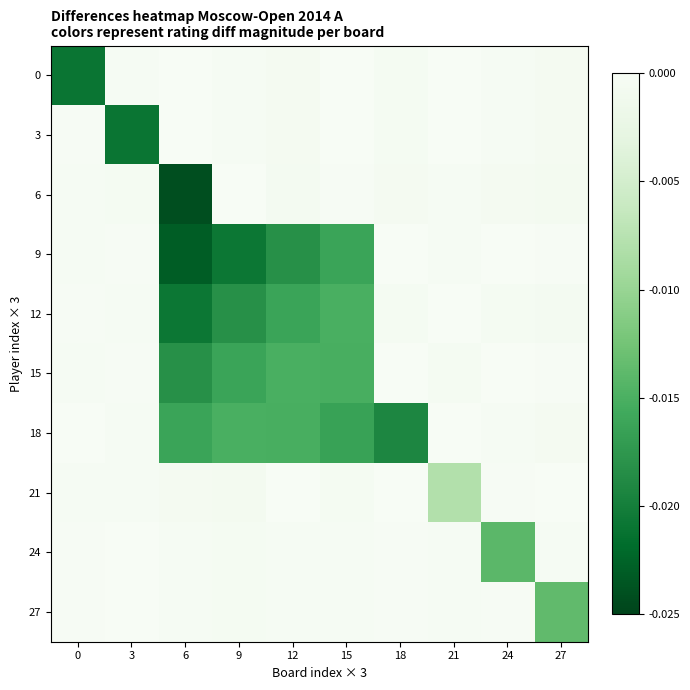

Reading left to right, extract all data points from this chart.

0: 0=-0.0	3=-0.0	6=-0.0	9=-0.0	12=-0.0	15=-0.0	18=-0.0	21=-0.0	24=-0.0	27=-0.0
3: 0=-0.0	3=-0.0	6=-0.0	9=-0.0	12=-0.0	15=-0.0	18=-0.0	21=-0.0	24=-0.0	27=-0.0
6: 0=-0.0	3=-0.0	6=-0.0	9=-0.0	12=-0.0	15=-0.0	18=-0.0	21=-0.0	24=-0.0	27=-0.0
9: 0=-0.0	3=-0.0	6=-0.0	9=-0.0	12=-0.0	15=-0.0	18=-0.0	21=-0.0	24=0.0	27=-0.0
12: 0=-0.0	3=-0.0	6=-0.0	9=-0.0	12=-0.0	15=-0.0	18=-0.0	21=-0.0	24=-0.0	27=-0.0
15: 0=-0.0	3=-0.0	6=-0.0	9=-0.0	12=-0.0	15=-0.0	18=-0.0	21=-0.0	24=-0.0	27=-0.0
18: 0=-0.0	3=-0.0	6=-0.0	9=-0.0	12=-0.0	15=-0.0	18=-0.0	21=-0.0	24=-0.0	27=-0.0
21: 0=-0.0	3=-0.0	6=-0.0	9=-0.0	12=-0.0	15=-0.0	18=-0.0	21=-0.0	24=-0.0	27=-0.0
24: 0=-0.0	3=-0.0	6=-0.0	9=-0.0	12=-0.0	15=-0.0	18=-0.0	21=-0.0	24=-0.0	27=-0.0
27: 0=-0.0	3=0.0	6=-0.0	9=-0.0	12=-0.0	15=-0.0	18=-0.0	21=-0.0	24=-0.0	27=-0.0